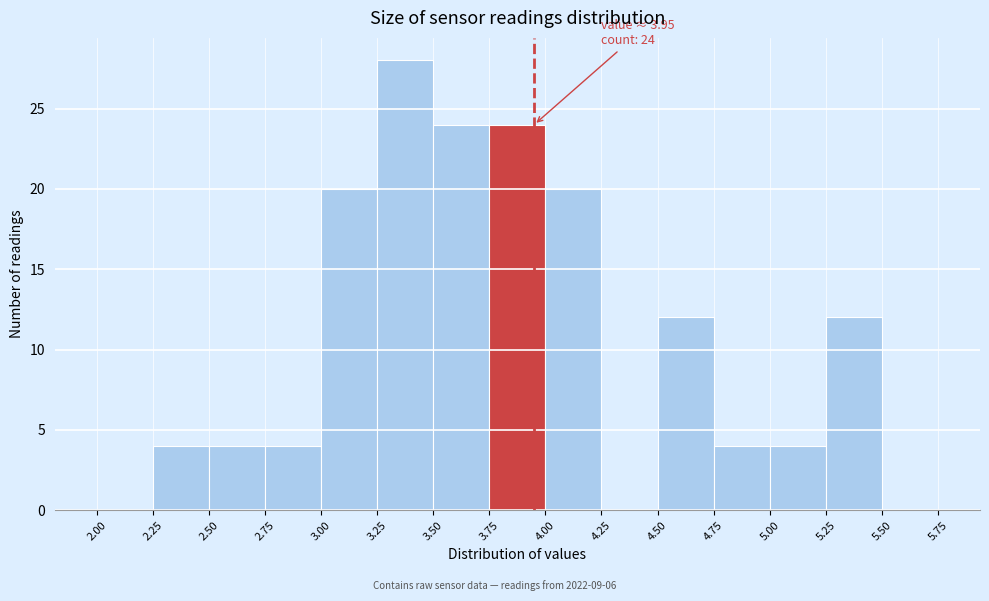

Which range on the x-axis has the tallest bar?

3.25 to 3.50